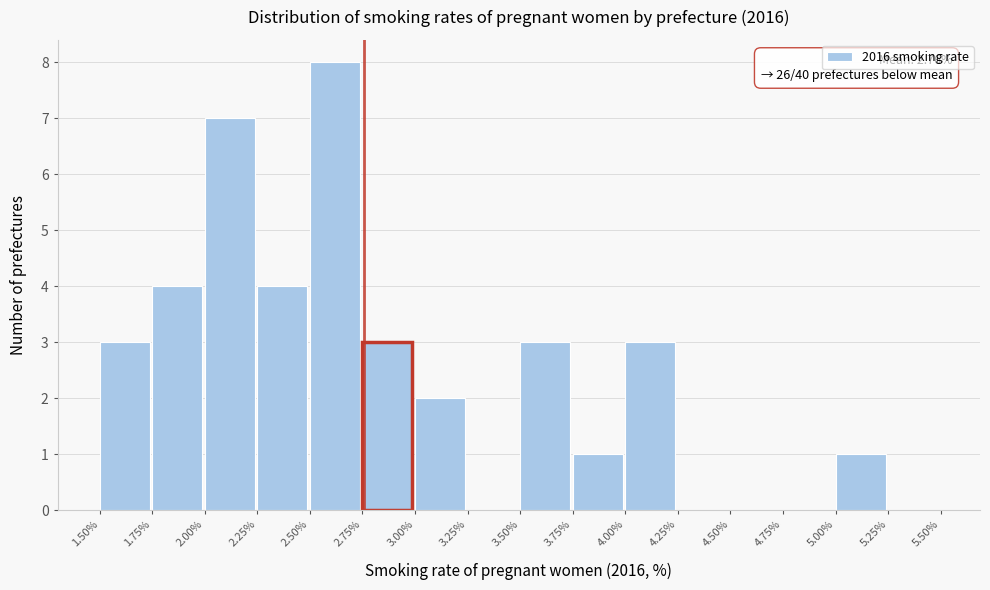

Which range on the x-axis has the tallest bar?

2.50% to 2.75%